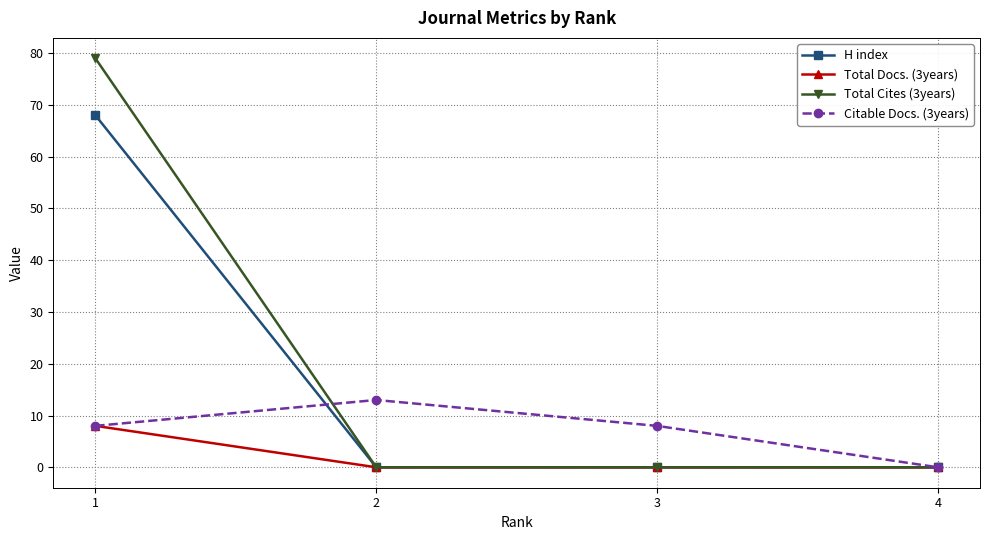

Reading left to right, transcribe all the data shown in this chart.

H index: 1=68	2=0	3=0	4=0
Total Docs. (3years): 1=8	2=0	3=0	4=0
Total Cites (3years): 1=79	2=0	3=0	4=0
Citable Docs. (3years): 1=8	2=13	3=8	4=0